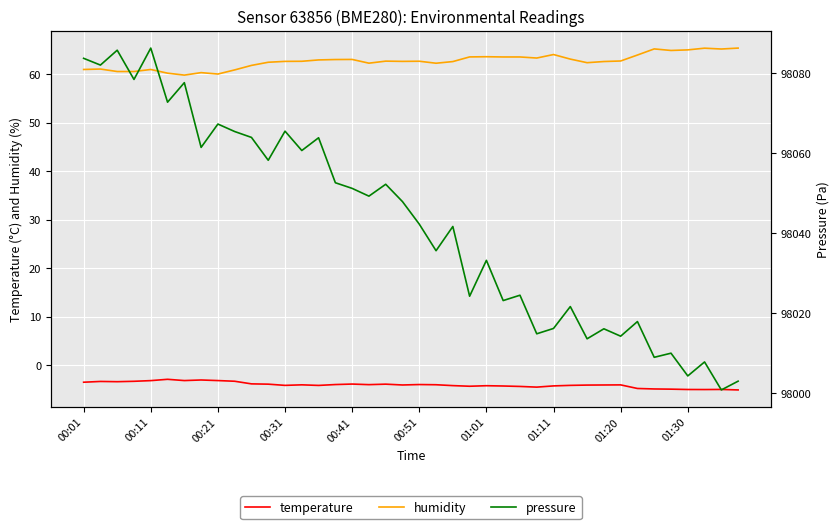

The value of temperature at 00:31 is -4.2. True or false?

True